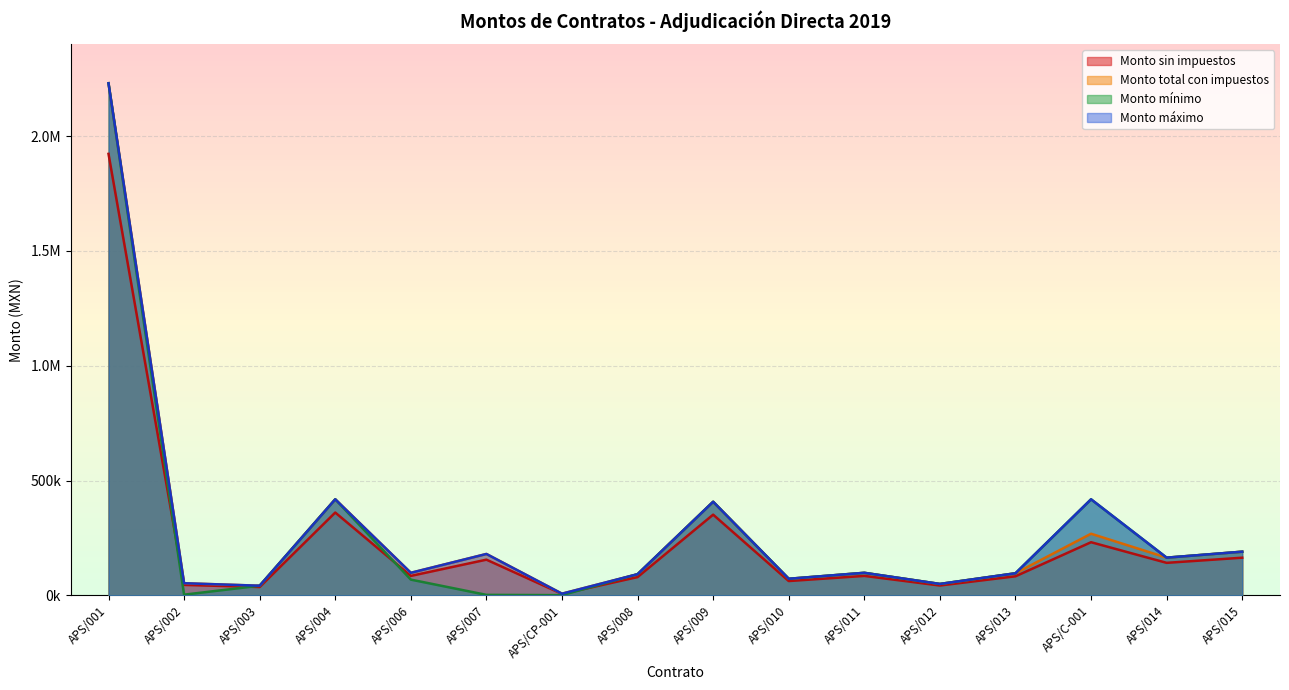

True or false: Monto sin impuestos has a value of 1922956.6 at APS/001.

True